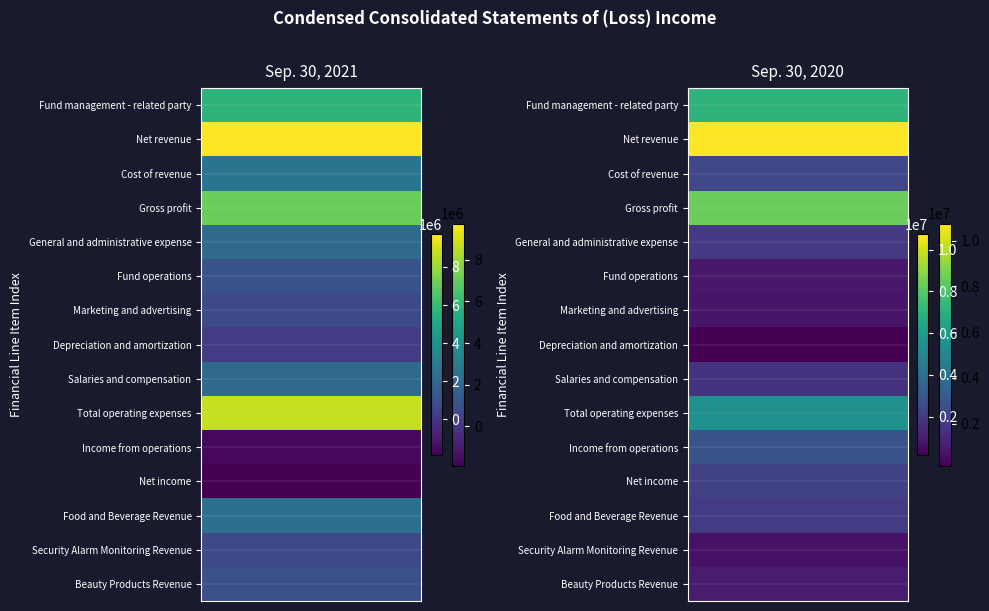

Reading left to right, transcribe all the data shown in this chart.

Fund management - related party: Sep. 30, 2021=5657027	Sep. 30, 2020=7036301
Net revenue: Sep. 30, 2021=9730747	Sep. 30, 2020=10745057
Cost of revenue: Sep. 30, 2021=2652014	Sep. 30, 2020=2399151
Gross profit: Sep. 30, 2021=7078733	Sep. 30, 2020=8345906
General and administrative expense: Sep. 30, 2021=2113820	Sep. 30, 2020=1911045
Fund operations: Sep. 30, 2021=1101617	Sep. 30, 2020=902841
Marketing and advertising: Sep. 30, 2021=723591	Sep. 30, 2020=801092
Depreciation and amortization: Sep. 30, 2021=154765	Sep. 30, 2020=166071
Salaries and compensation: Sep. 30, 2021=2131298	Sep. 30, 2020=1696244
Total operating expenses: Sep. 30, 2021=8725091	Sep. 30, 2020=5477293
Income from operations: Sep. 30, 2021=-1646358	Sep. 30, 2020=2868613
Net income: Sep. 30, 2021=-1880993	Sep. 30, 2020=2219434
Food and Beverage Revenue: Sep. 30, 2021=2361793	Sep. 30, 2020=2057369
Security Alarm Monitoring Revenue: Sep. 30, 2021=690856	Sep. 30, 2020=678643
Beauty Products Revenue: Sep. 30, 2021=1021071	Sep. 30, 2020=972744